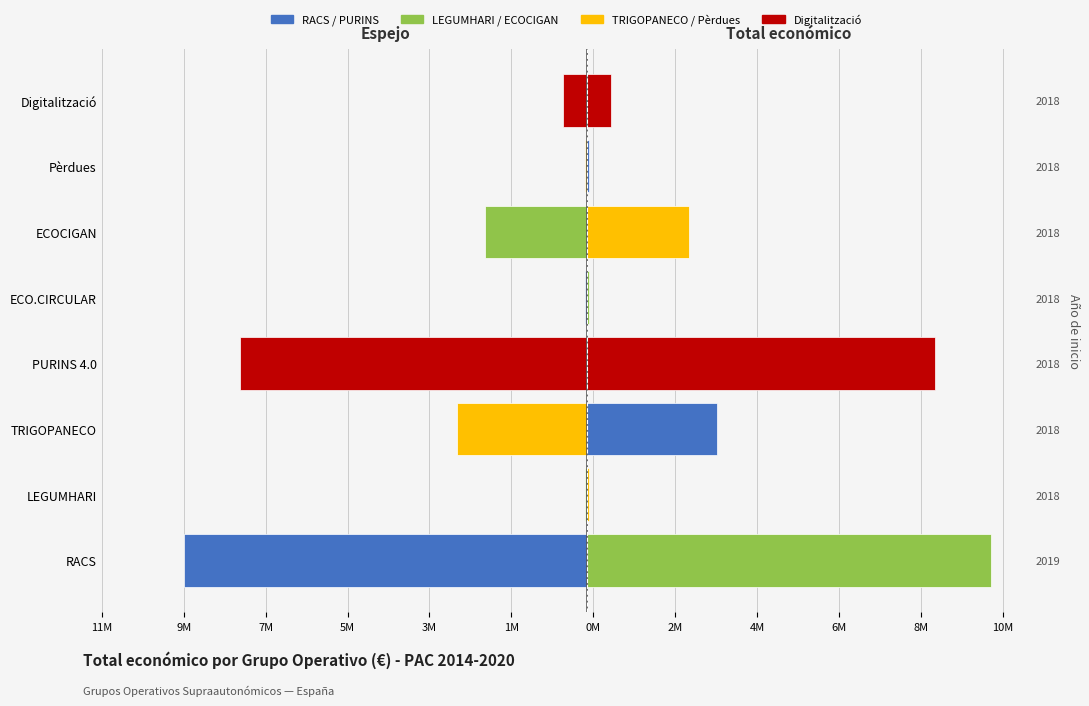

What position from the left is Pèrdues?

7